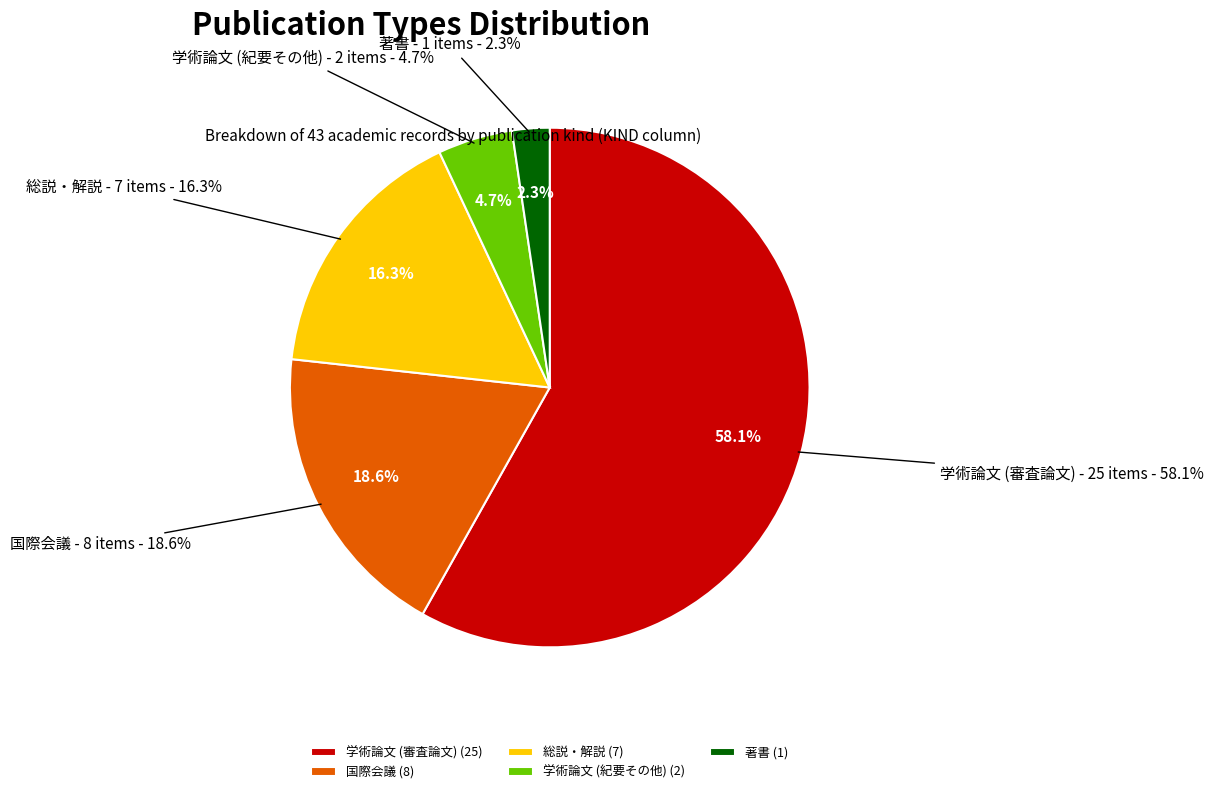

Which category accounts for the majority?

学術論文 (審査論文)